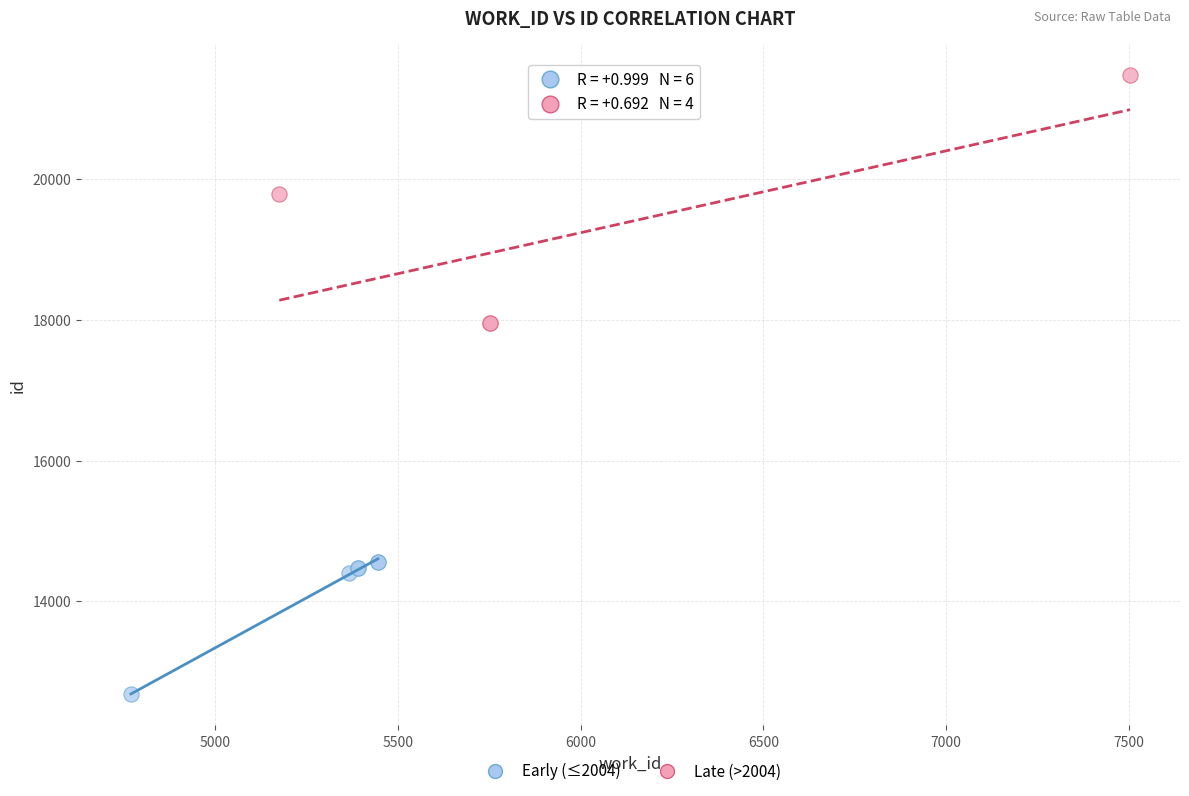

Which series contains the highest Y value?

Late (>2004)